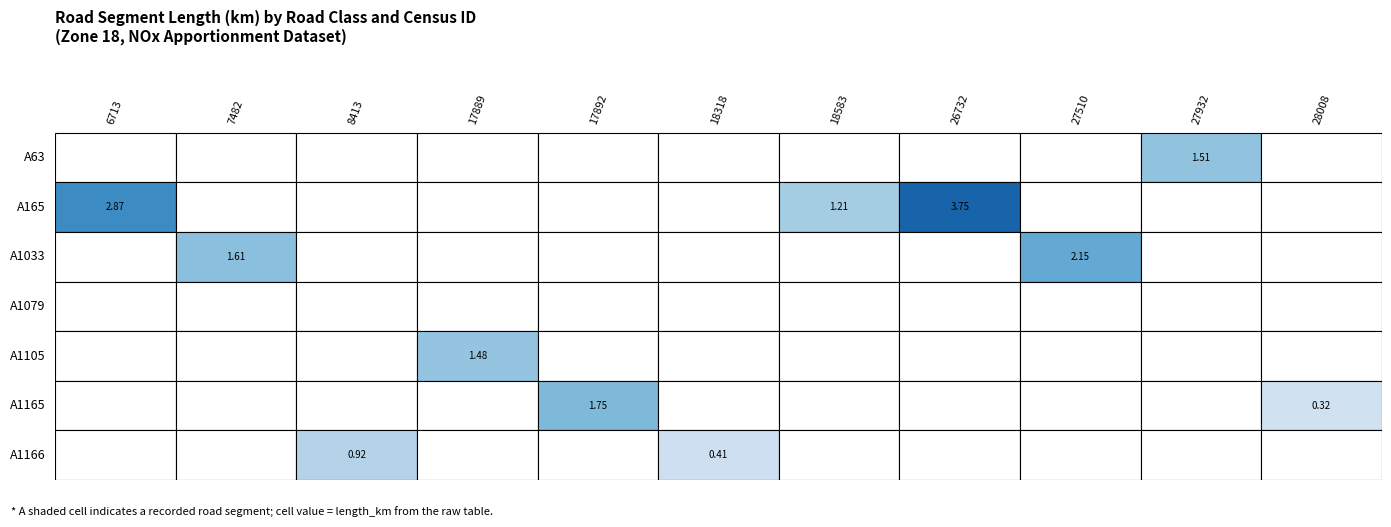

What is the greatest value displayed?

3.8